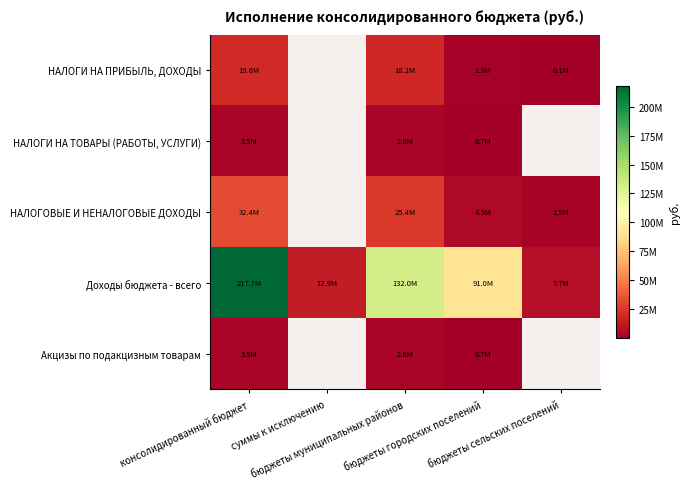

At which category is the sum across all series the highest?

консолидированный бюджет